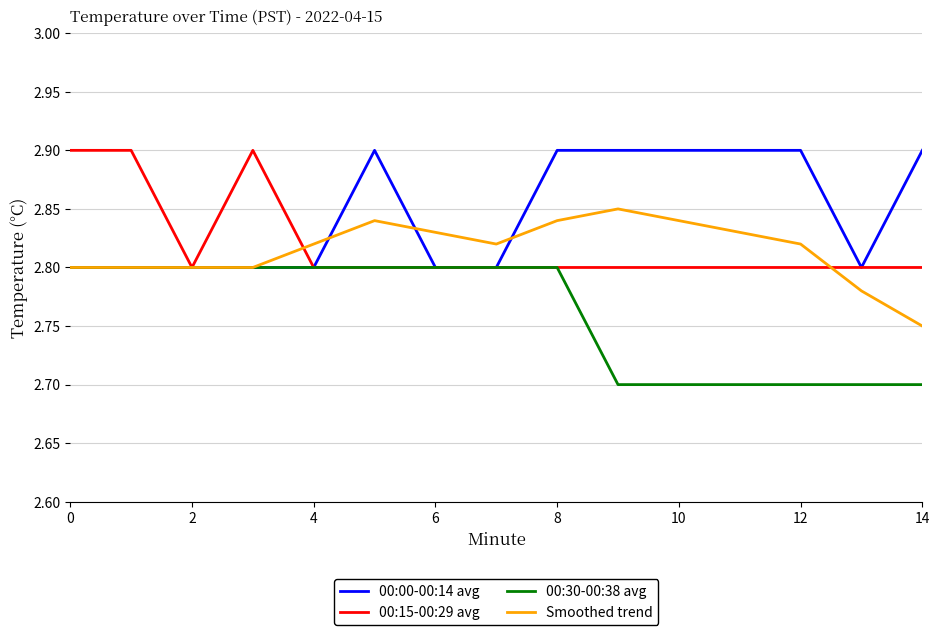

What are all the series names shown in the legend?

00:00-00:14 avg, 00:15-00:29 avg, 00:30-00:38 avg, Smoothed trend